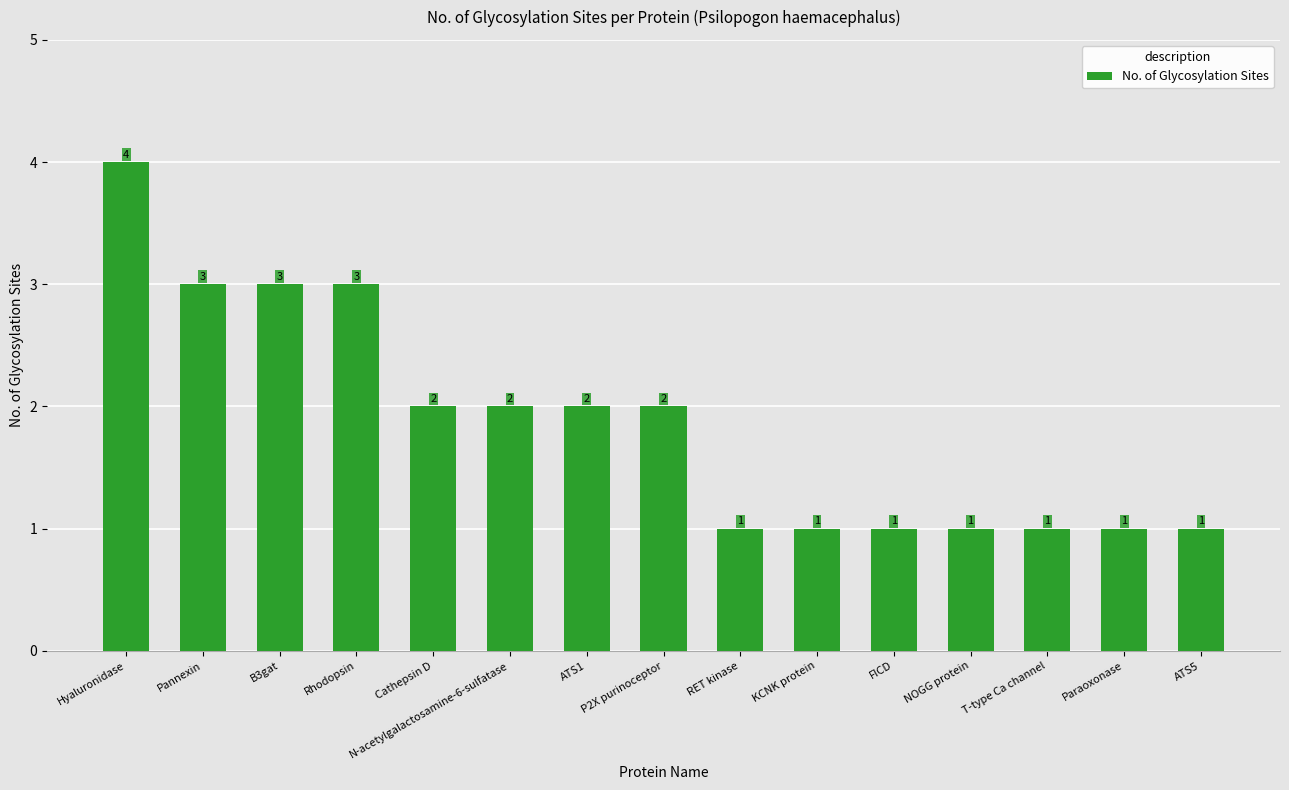

What is the difference between the maximum and minimum values?

3